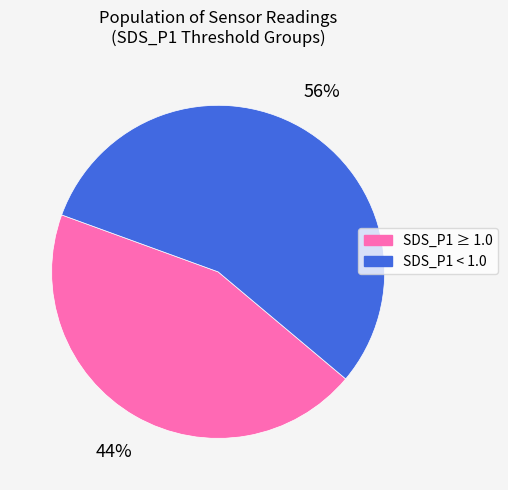

How many slices are in this pie chart?

2